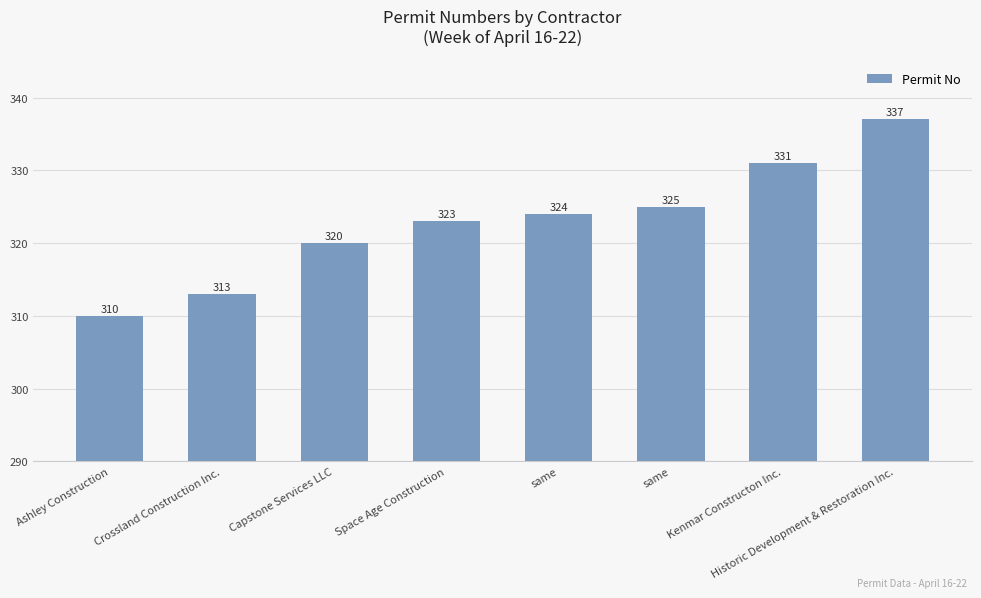

Count the number of categories in the chart.

8